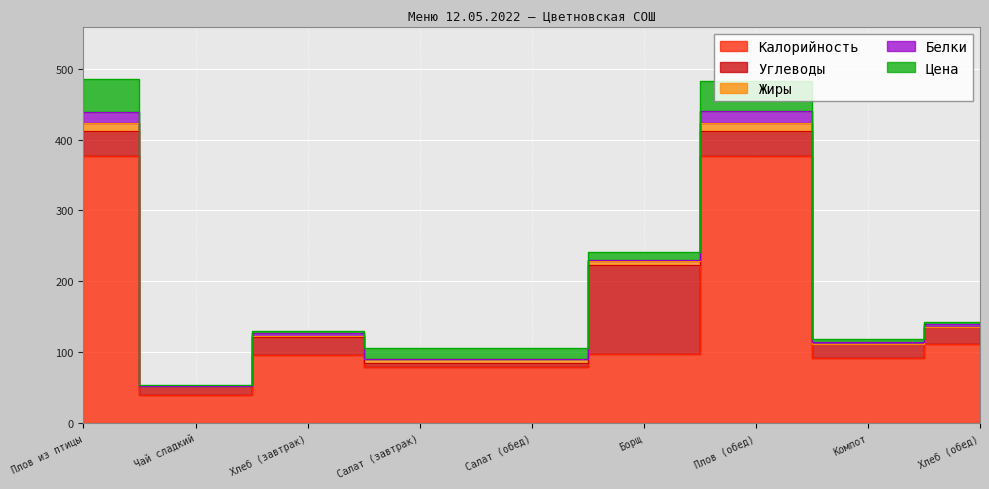

Reading left to right, transcribe all the data shown in this chart.

Калорийность: 377.0	40.0	96.0	79.0	79.0	98.0	377.0	92.0	112.0
Цена: 46.0	1.6	2.5	14.4	14.4	12.0	43.2	4.5	3.1
Белки: 15.6	0.0	3.8	1.0	1.0	2.0	16.0	2.0	4.0
Жиры: 12.0	0.0	1.5	6.0	6.0	5.0	12.0	0.0	0.0
Углеводы: 35.0	12.0	25.8	5.0	5.0	125.0	35.0	20.0	23.0